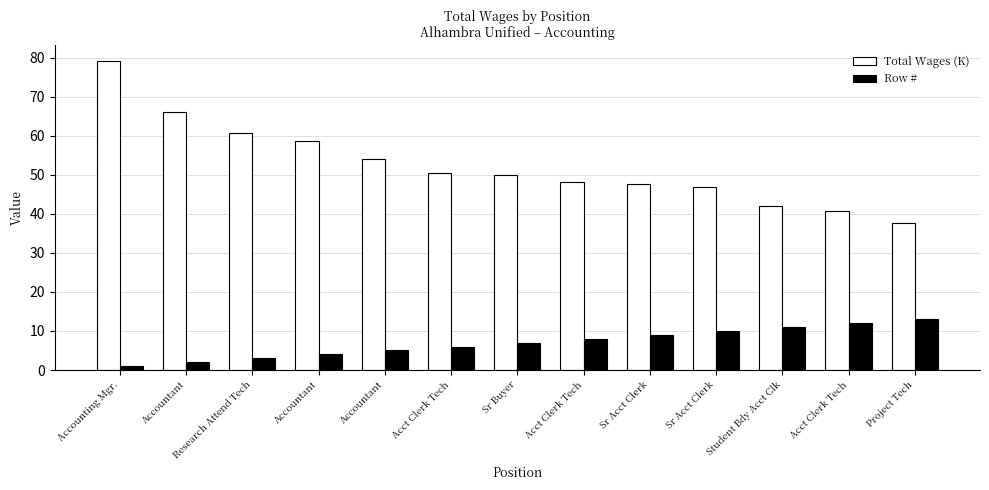

How many groups of bars are there?

13